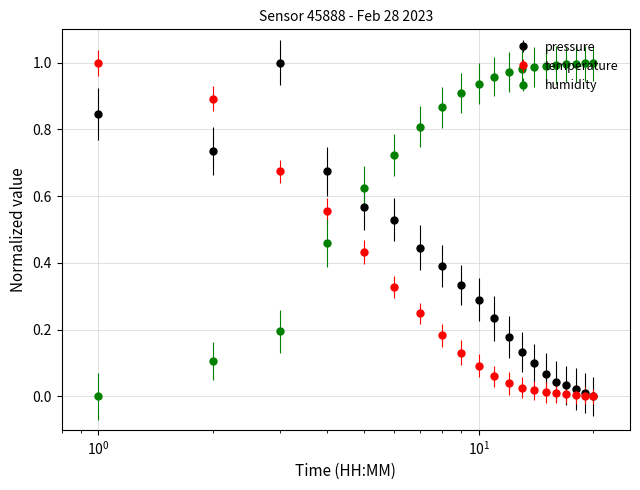

How many categories are shown in the chart?

20